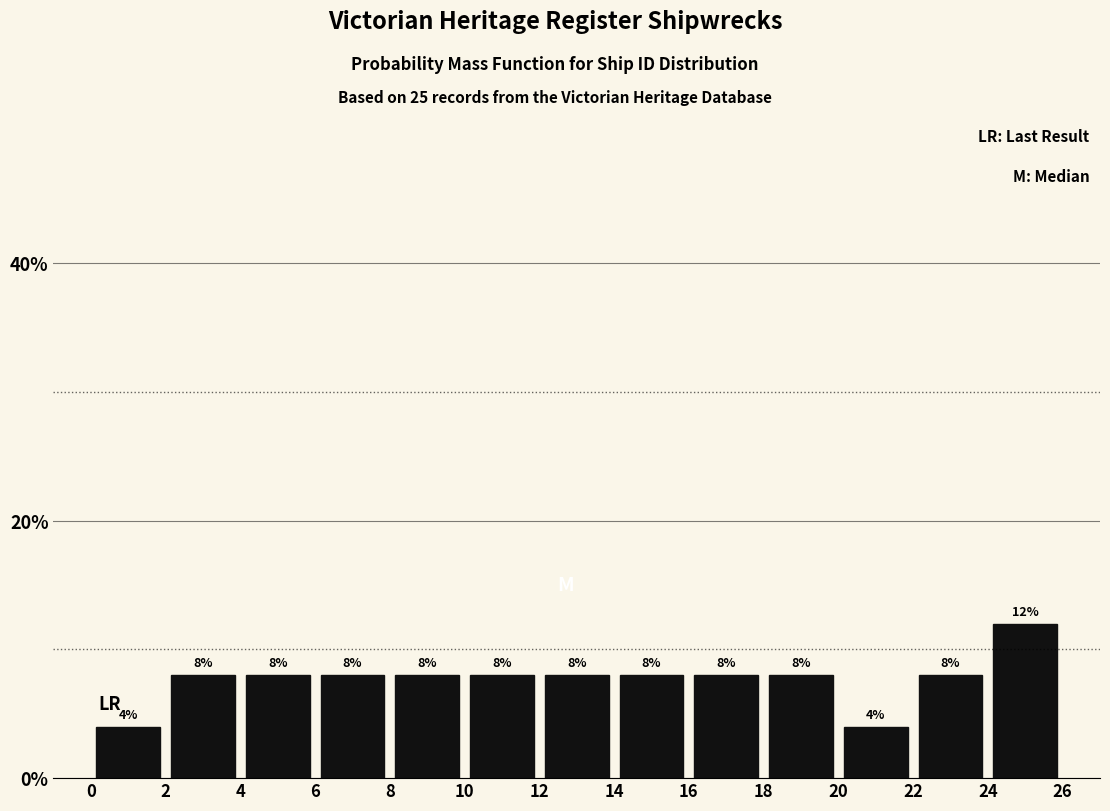

Reading left to right, list every bar in this chart as the range it spans on the x-axis followed by its height.

0 to 2: 4
2 to 4: 8
4 to 6: 8
6 to 8: 8
8 to 10: 8
10 to 12: 8
12 to 14: 8
14 to 16: 8
16 to 18: 8
18 to 20: 8
20 to 22: 4
22 to 24: 8
24 to 26: 12